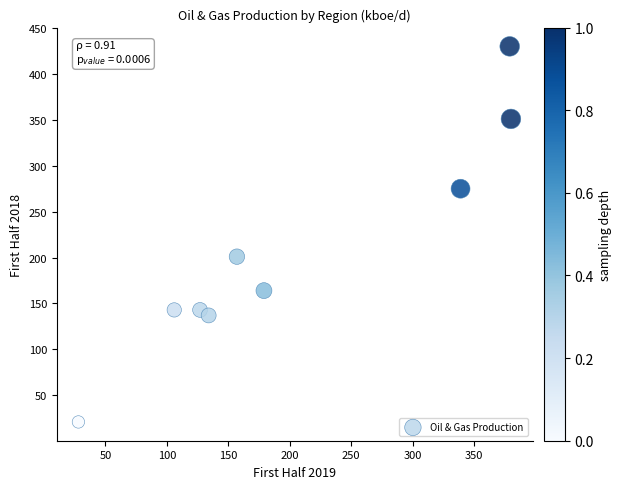

What is the average X value?

203